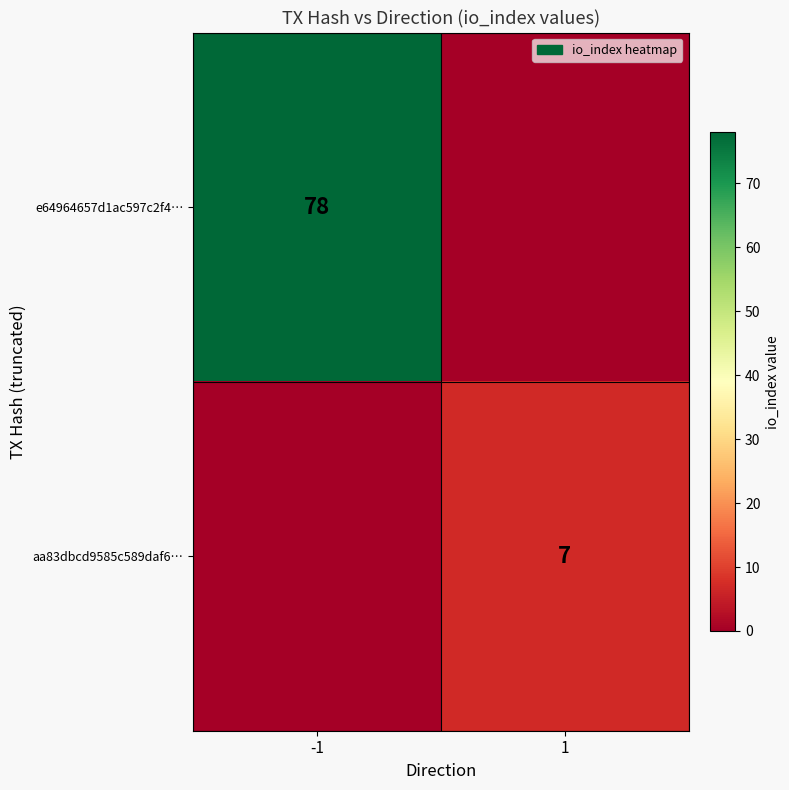

The e64964657d1ac597c2f4… series shows 37 at -1. True or false?

False